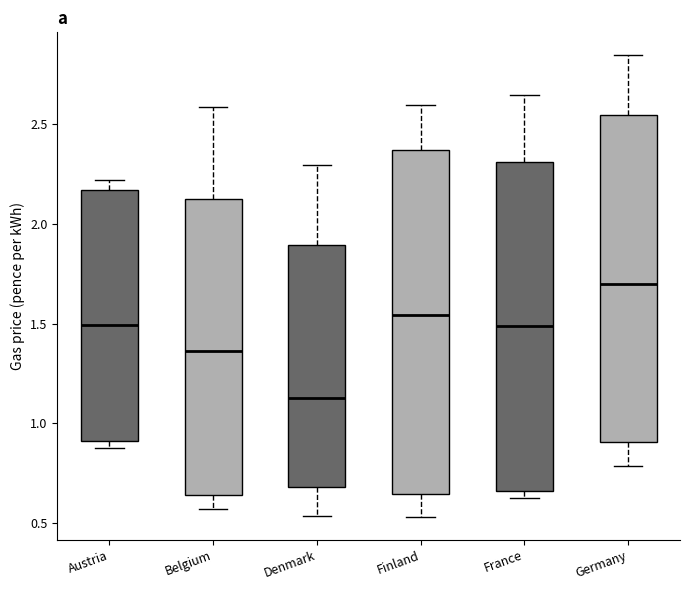

Reading left to right, read every box against the y-axis: the position of its median line, the range the box covers, and the ends of its whiskers. The values are not printed on the chart, so give them approximately, as read against the axis.

Austria: median 1.50, box 0.90 to 2.15, whiskers 0.90 (just below the box's lower edge) to 2.20
Belgium: median 1.35, box 0.65 to 2.15, whiskers 0.55 to 2.60
Denmark: median 1.15, box 0.70 to 1.90, whiskers 0.55 to 2.30
Finland: median 1.55, box 0.65 to 2.35, whiskers 0.55 to 2.60
France: median 1.50, box 0.65 to 2.30, whiskers 0.60 to 2.65
Germany: median 1.70, box 0.90 to 2.55, whiskers 0.80 to 2.85